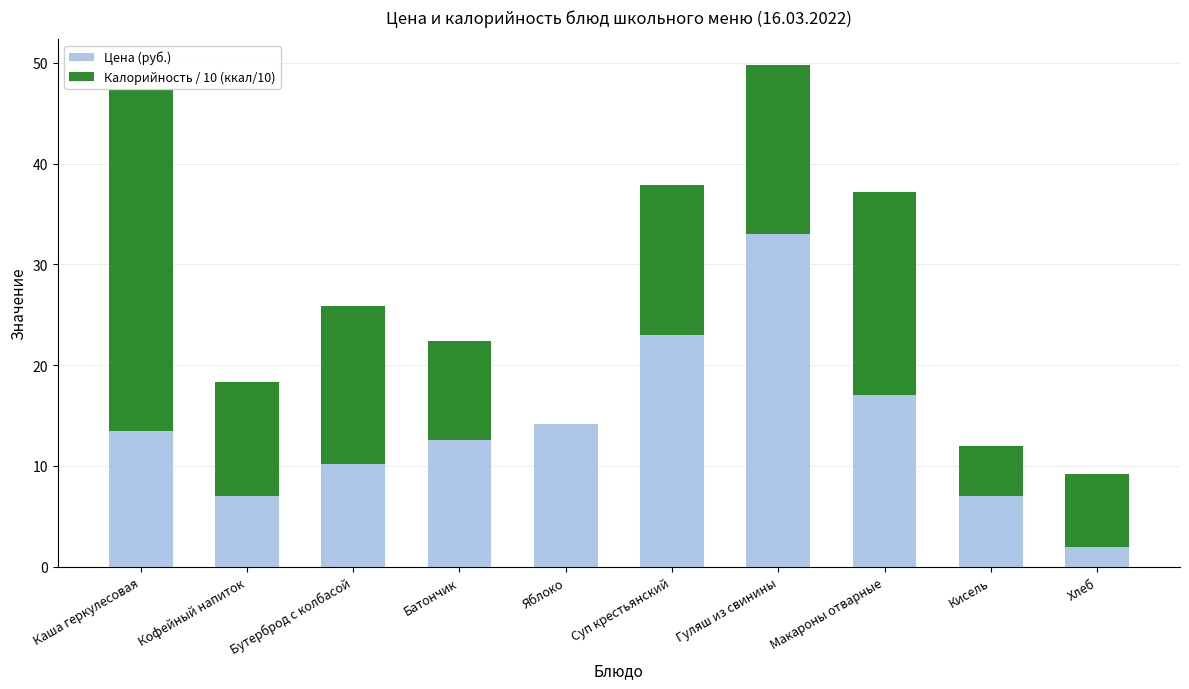

At which label does Цена (руб.) reach its peak?

Гуляш из свинины